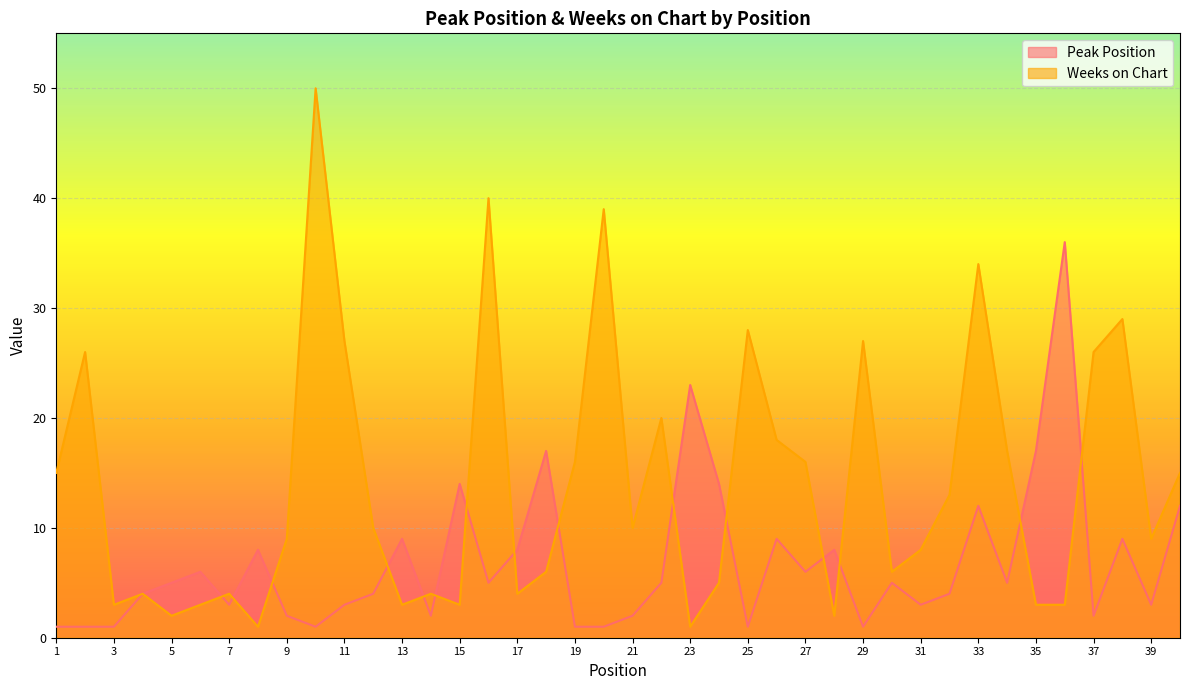

List the labels in order of Weeks on Chart value, largest first.

10, 16, 20, 33, 38, 25, 11, 29, 2, 37, 22, 26, 34, 19, 27, 1, 40, 32, 12, 21, 9, 39, 31, 18, 30, 24, 4, 7, 14, 17, 3, 6, 13, 15, 35, 36, 5, 28, 8, 23